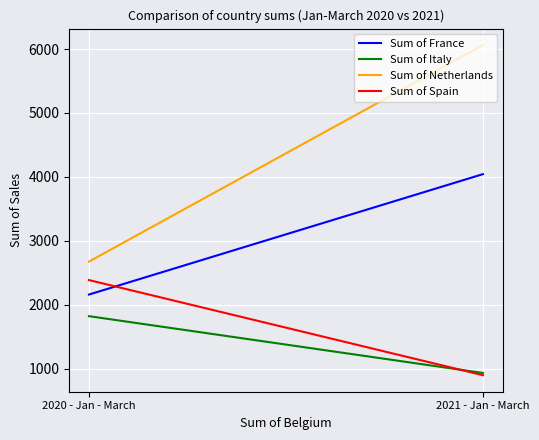

What is the sum of the Sum of Spain values at 2020 - Jan - March and 2021 - Jan - March?

3289